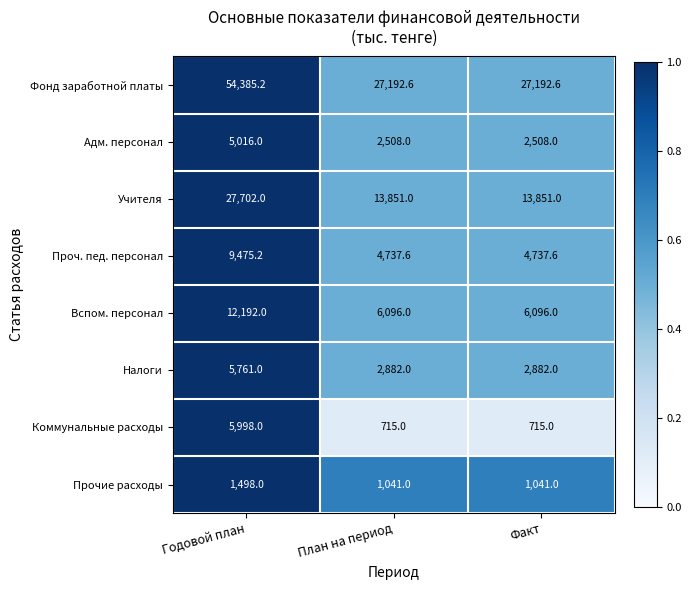

Read the Вспом. персонал value at Годовой план.

12192.0